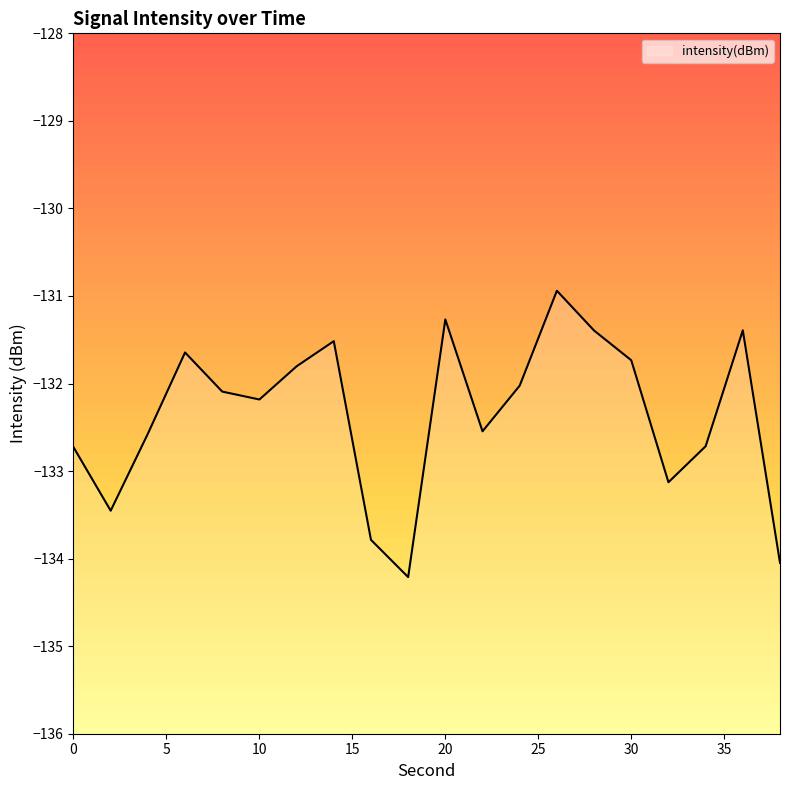

What is the change in value from 14 to 38?

-2.5